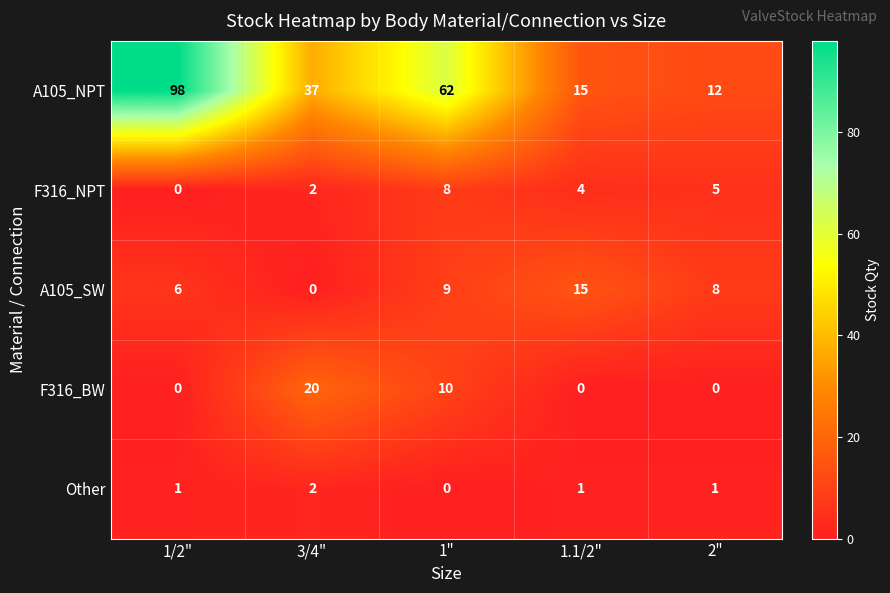

What is the difference between the highest and lowest values at 1/2"?

98